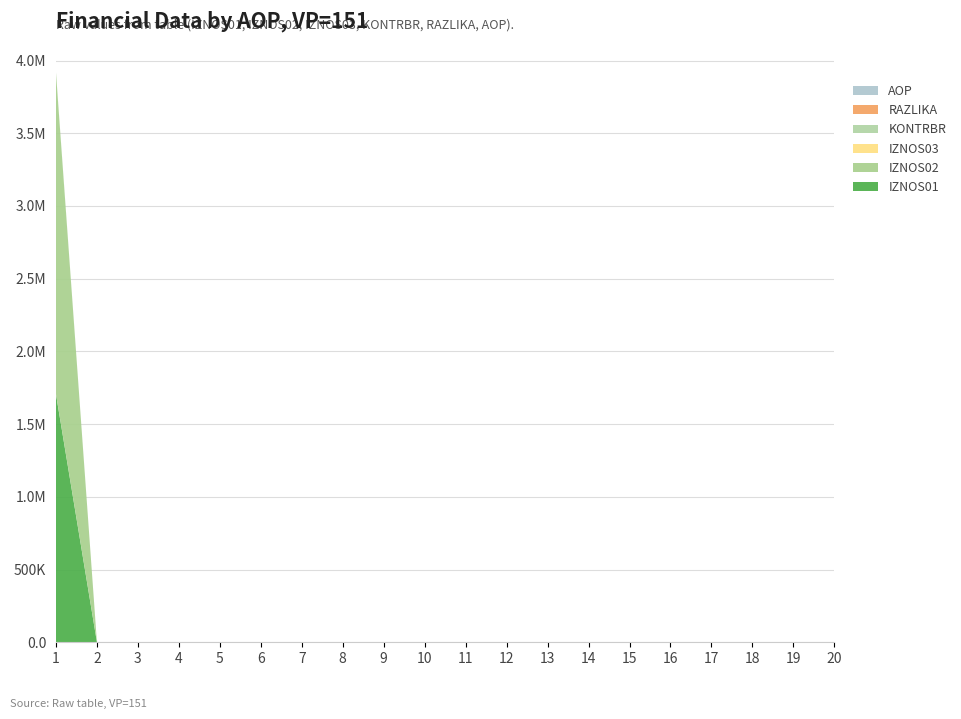

Reading right to left, extract all data points from this chart.

IZNOS01: 20=0.0	19=0.0	18=0.0	17=0.0	16=0.0	15=0.0	14=0.0	13=0.0	12=0.0	11=0.0	10=0.0	9=0.0	8=0.0	7=0.0	6=0.0	5=0.0	4=0.0	3=0.0	2=0.0	1=1706340.9
IZNOS02: 20=0.0	19=0.0	18=0.0	17=0.0	16=0.0	15=0.0	14=0.0	13=0.0	12=0.0	11=0.0	10=0.0	9=0.0	8=0.0	7=0.0	6=0.0	5=0.0	4=0.0	3=0.0	2=0.0	1=2207407.1
IZNOS03: 20=0.0	19=0.0	18=0.0	17=0.0	16=0.0	15=0.0	14=0.0	13=0.0	12=0.0	11=0.0	10=0.0	9=0.0	8=0.0	7=0.0	6=0.0	5=0.0	4=0.0	3=0.0	2=0.0	1=0.0
KONTRBR: 20=0.0	19=0.0	18=0.0	17=0.0	16=0.0	15=0.0	14=0.0	13=0.0	12=0.0	11=0.0	10=0.0	9=0.0	8=0.0	7=0.0	6=0.0	5=0.0	4=0.0	3=0.0	2=0.0	1=6121.2
RAZLIKA: 20=0.0	19=0.0	18=0.0	17=0.0	16=0.0	15=0.0	14=0.0	13=0.0	12=0.0	11=0.0	10=0.0	9=0.0	8=0.0	7=0.0	6=0.0	5=0.0	4=0.0	3=0.0	2=0.0	1=0.2
AOP: 20=20.0	19=19.0	18=18.0	17=17.0	16=16.0	15=15.0	14=14.0	13=13.0	12=12.0	11=11.0	10=10.0	9=9.0	8=8.0	7=7.0	6=6.0	5=5.0	4=4.0	3=3.0	2=2.0	1=1.0